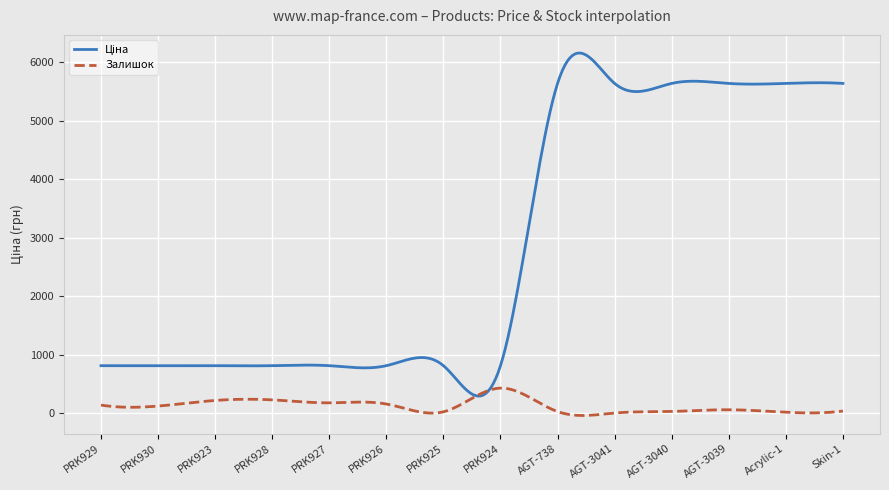

What is the maximum value shown in the chart?

6155.7